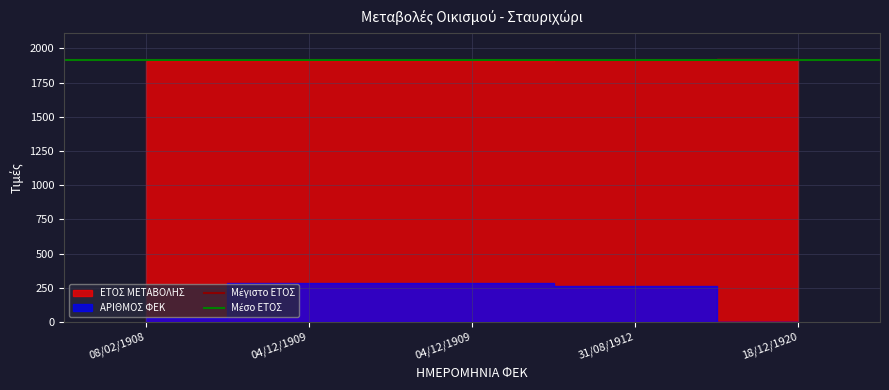

What value does the Μέγιστο ΕΤΟΣ series have at 04/12/1909?

1916